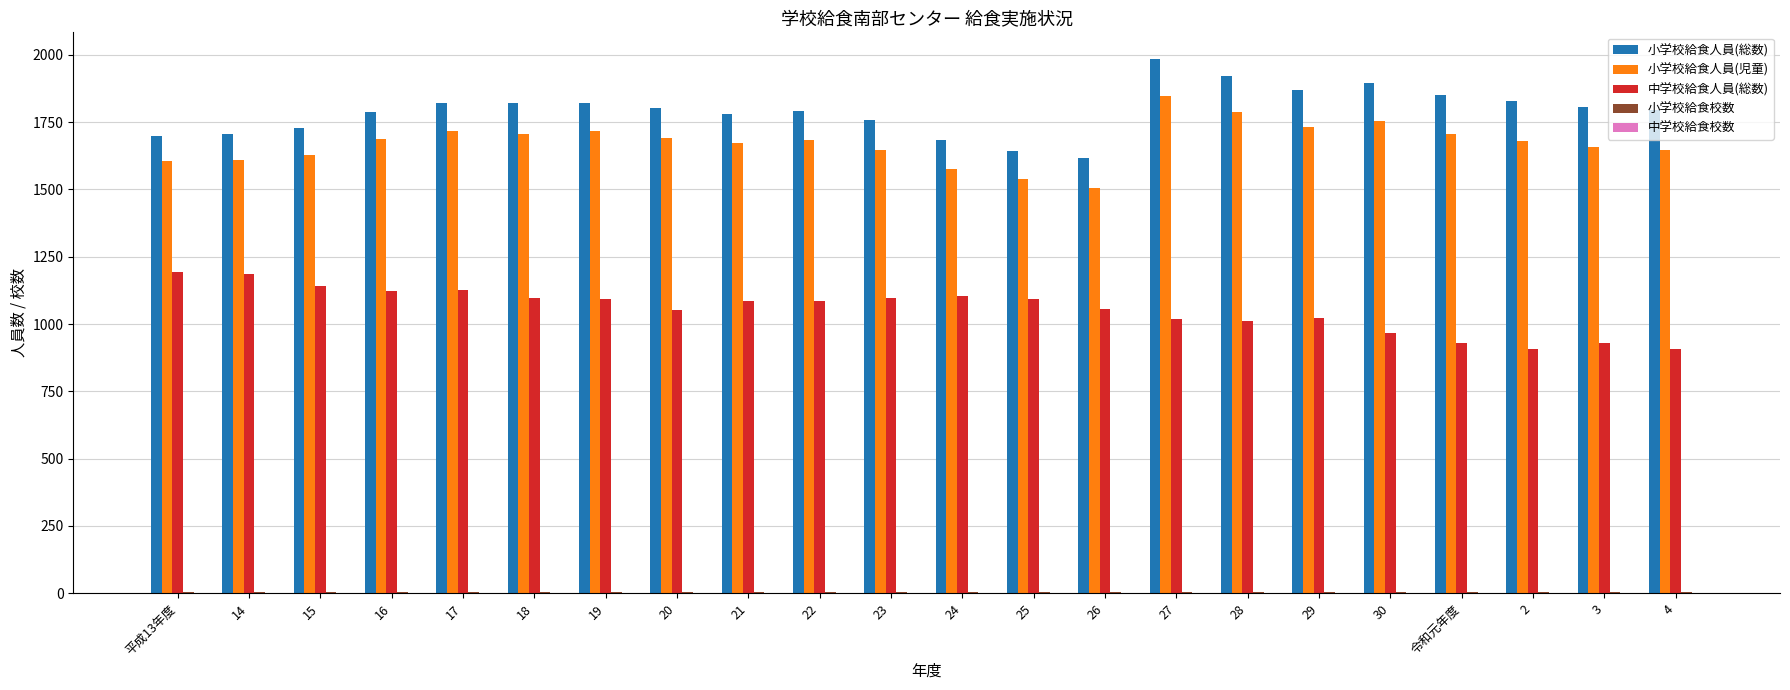

Is it true that 小学校給食人員(総数) equals 1819 at 18?

True